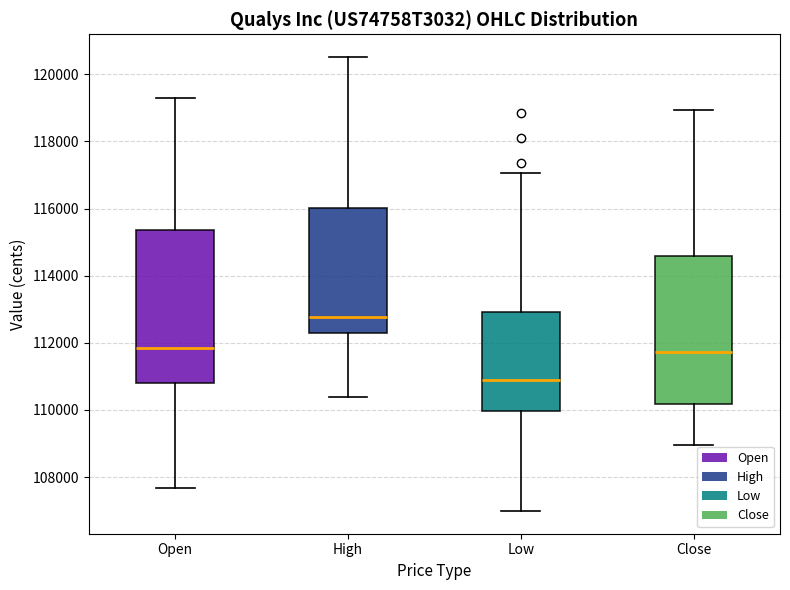

Reading left to right, read every box against the y-axis: the position of its median line, the range the box covers, and the ends of its whiskers. The values are not printed on the chart, so give them approximately, as read against the axis.

Open: median 111800, box 110800 to 115400, whiskers 107600 to 119400
High: median 112800, box 112400 to 116000, whiskers 110400 to 120600
Low: median 111000, box 110000 to 113000, whiskers 107000 to 117000
Close: median 111800, box 110200 to 114600, whiskers 109000 to 119000